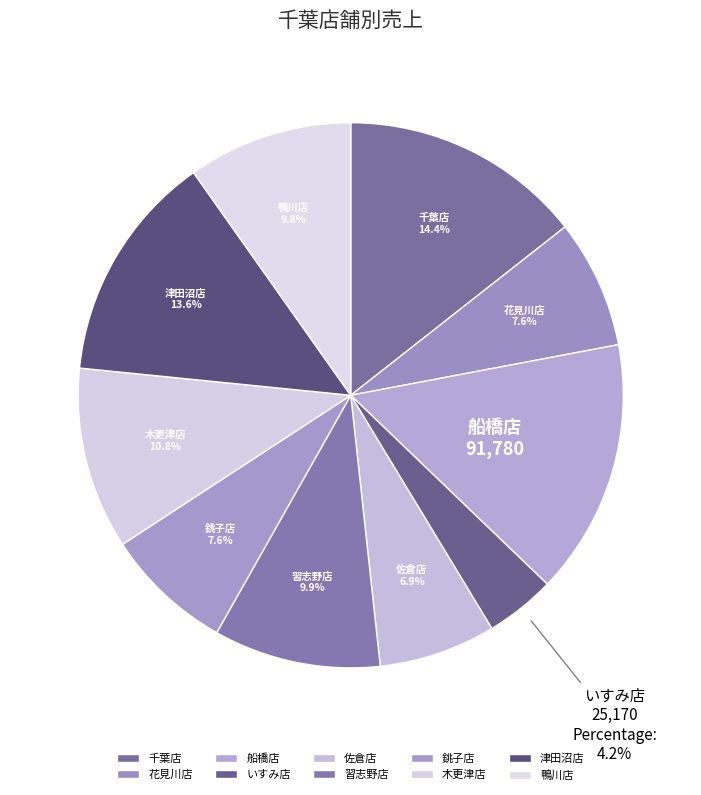

Between 佐倉店 and 花見川店, which is larger?

花見川店